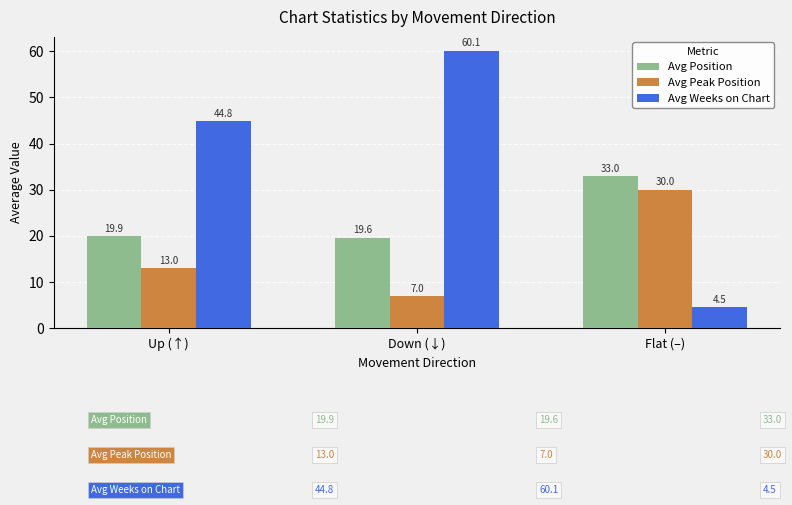

What is the sum of all Avg Peak Position values?

50.0